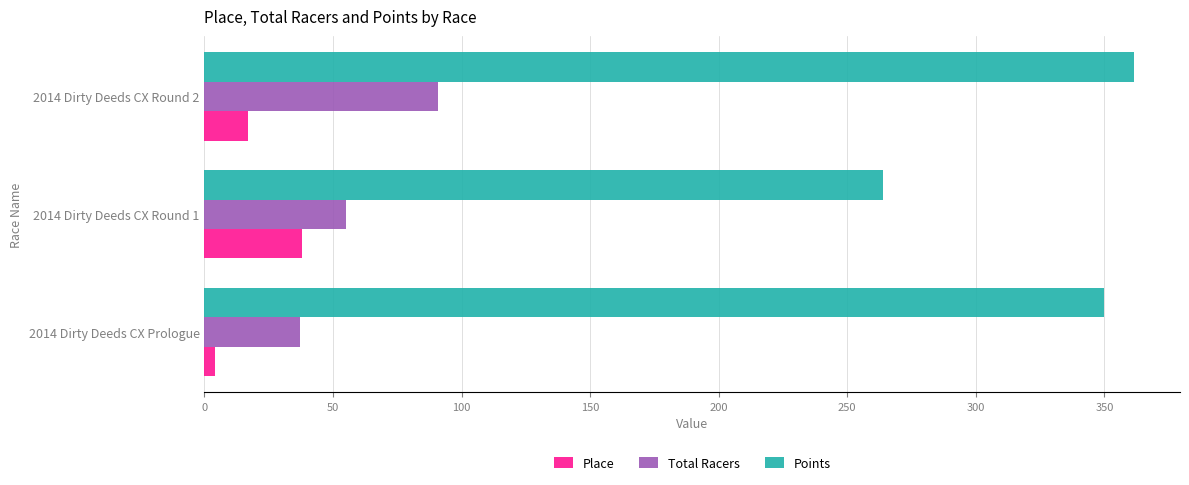

What is the difference between the highest and lowest values at 2014 Dirty Deeds CX Round 1?

225.9